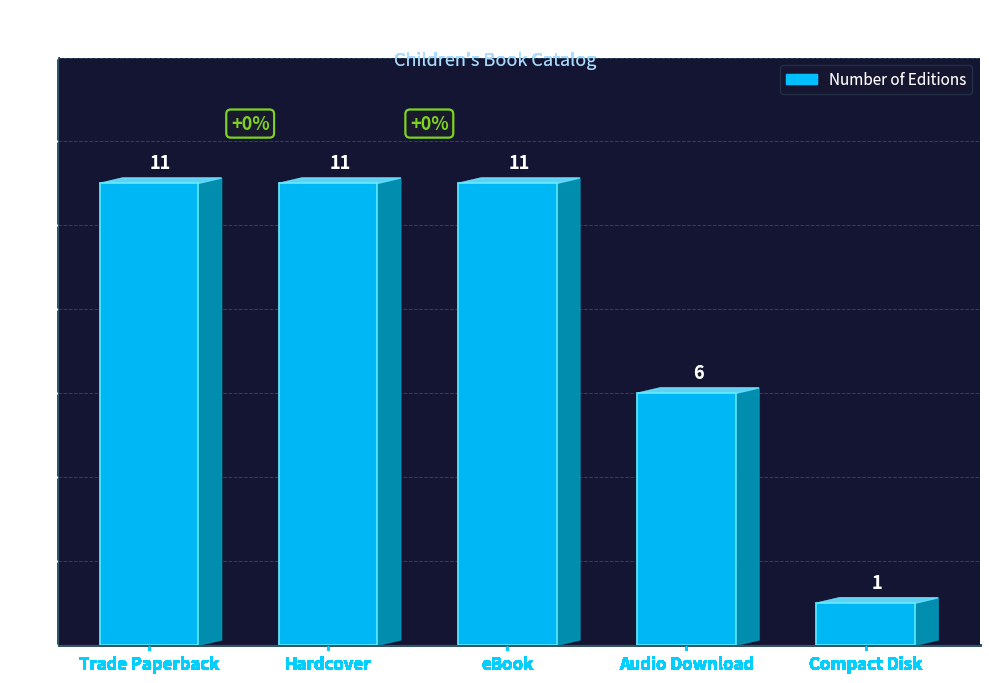

How many values are between 6 and 11?

4